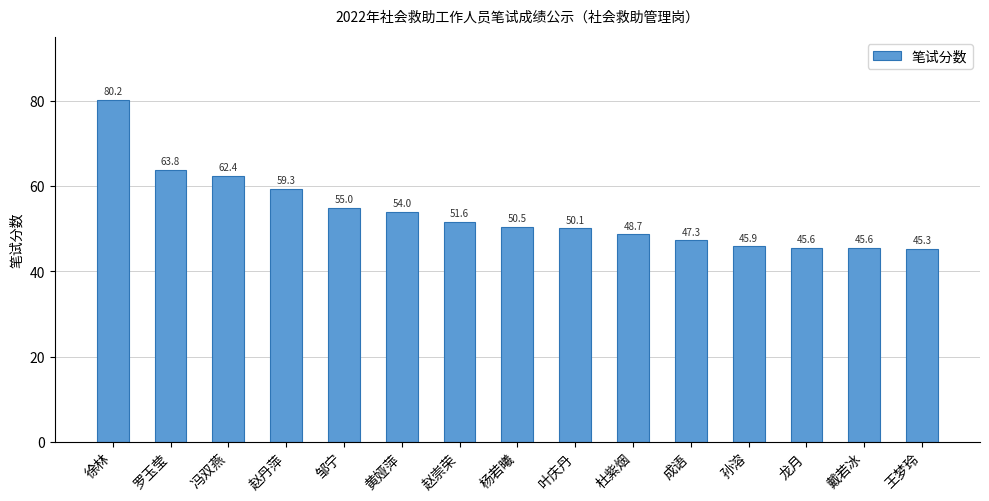

What position from the left is 邹宁?

5